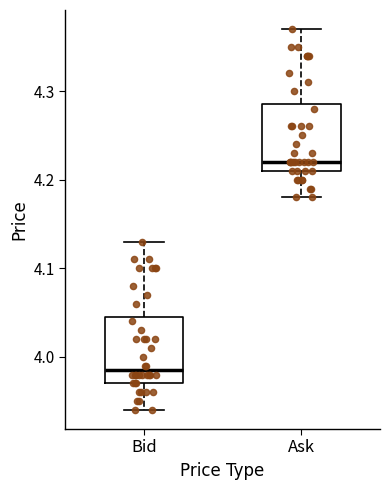

Which box has the lowest median line?

Bid